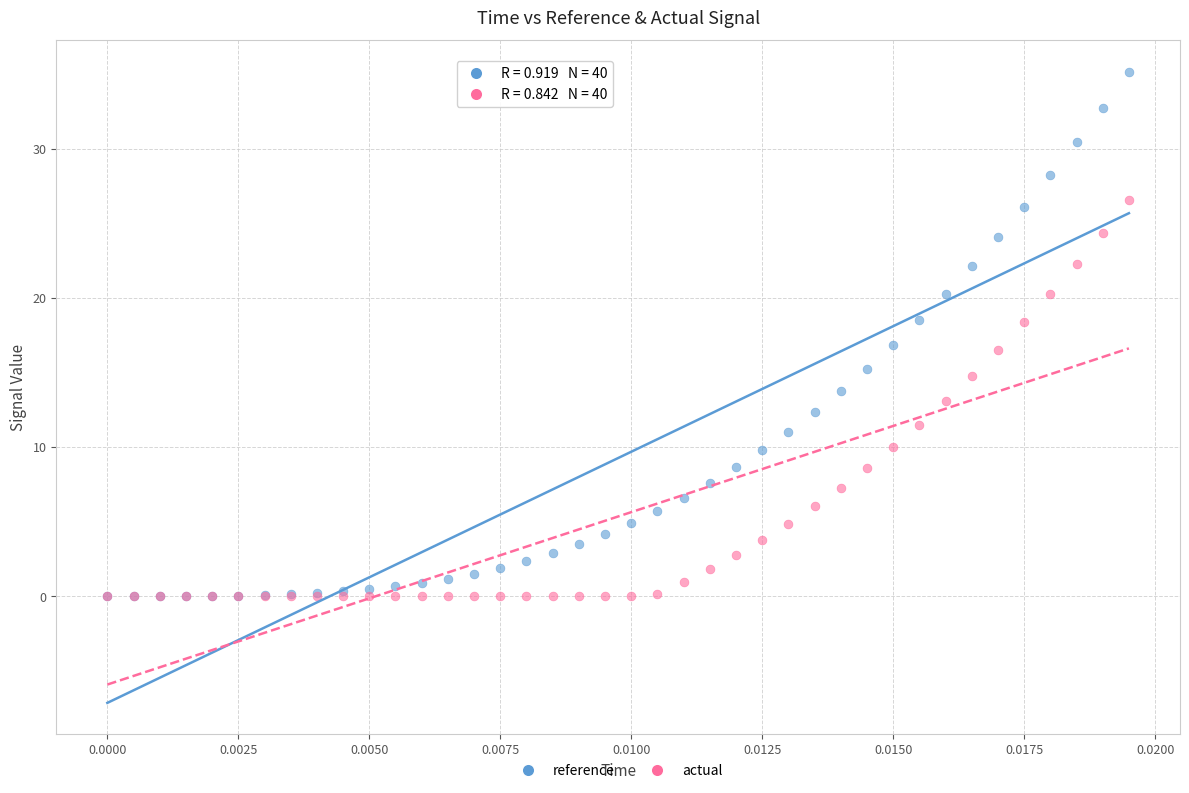

What are all the series names shown in the legend?

reference, actual